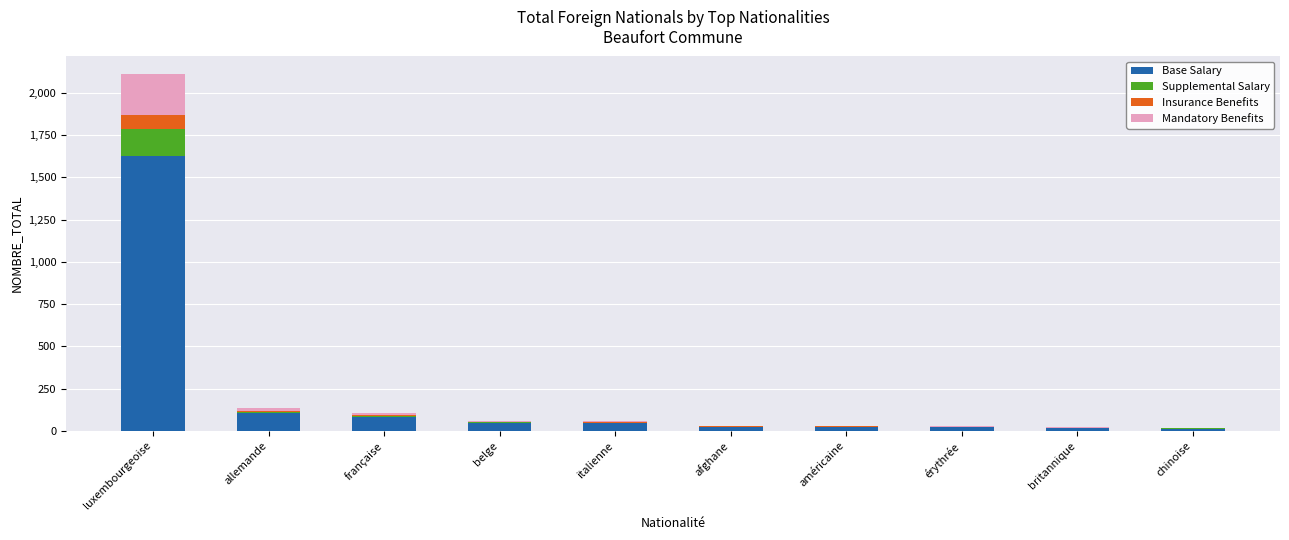

How many distinct data groups are displayed?

4